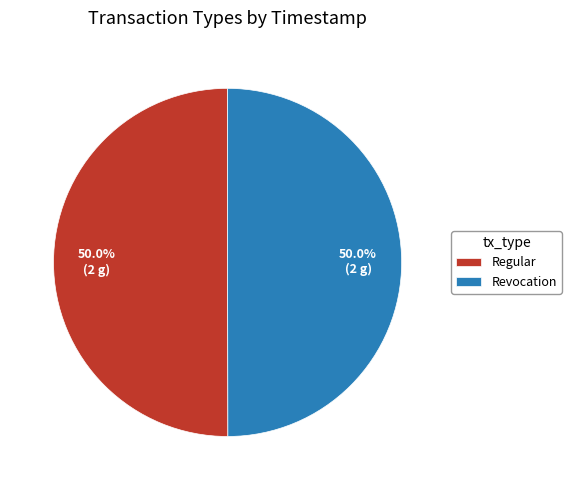

What percentage do Revocation and Regular together represent?

100.0%